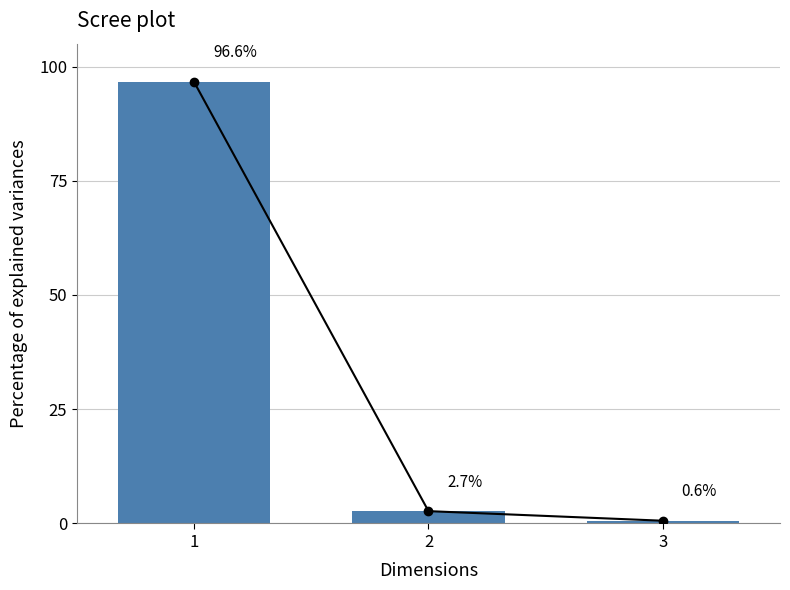

Between 2 and 1, which is larger?

1